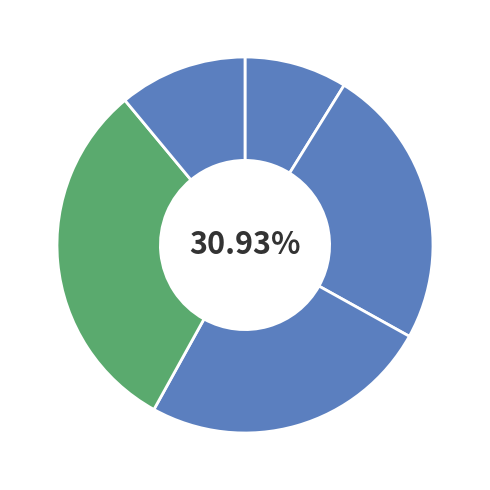

Is the sum of 141805 and 141322 greater than half?

No